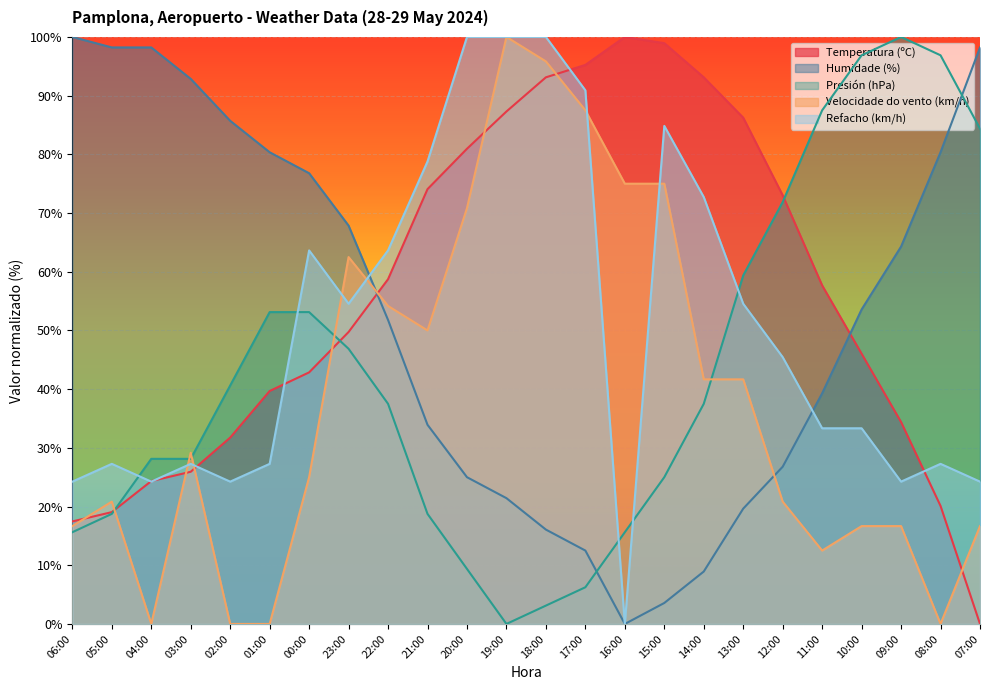

At which label is Temperatura (ºC) closest to 50?

23:00